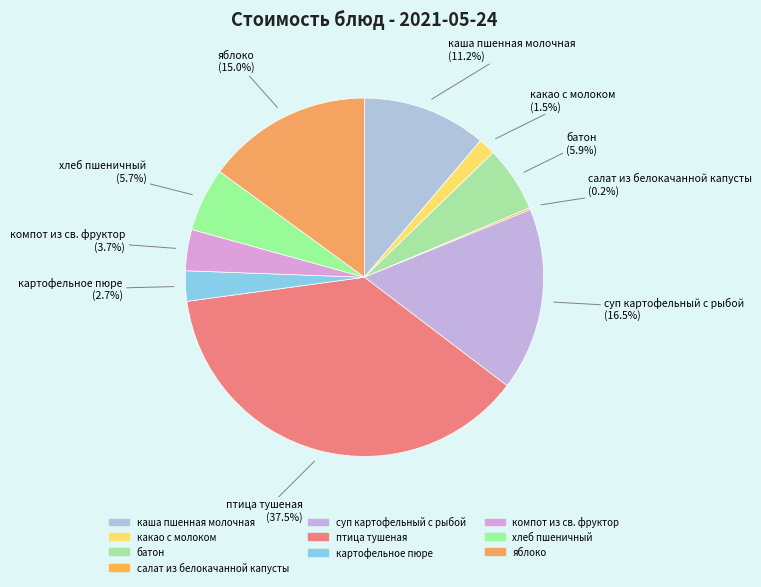

Combined, what portion of the pie is компот из св. фруктор and птица тушеная?

41.2%